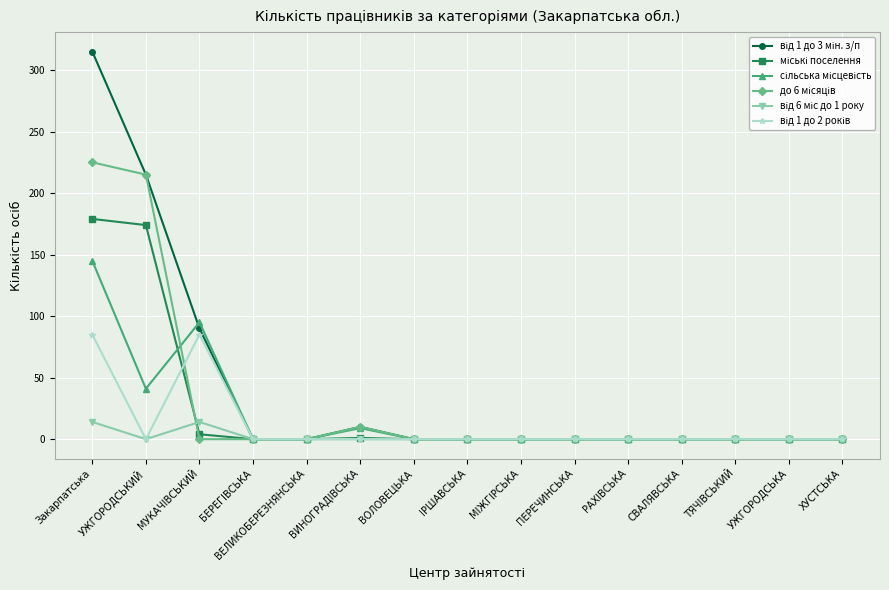

What is the maximum value shown in the chart?

315